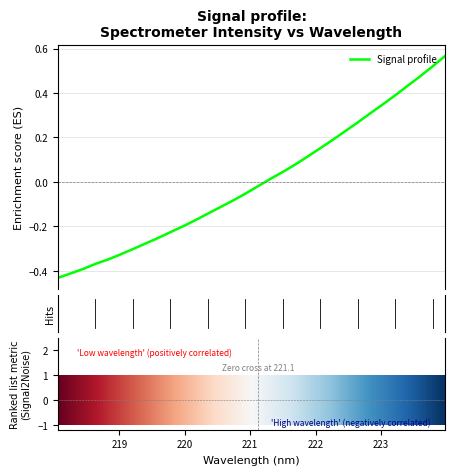

What is the difference between the maximum and minimum values?

1.0